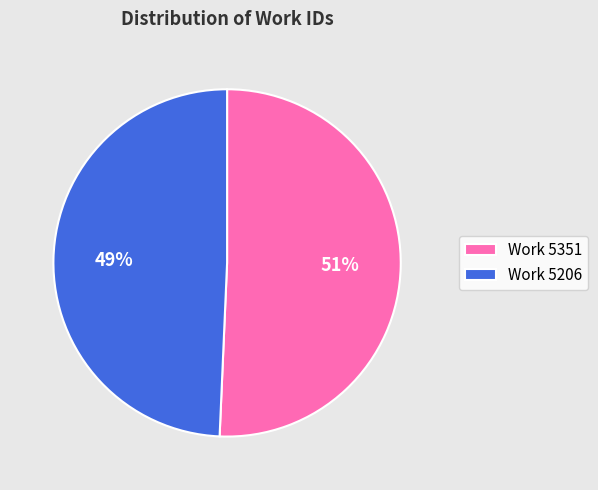

Which has a higher value, Work 5351 or Work 5206?

Work 5351